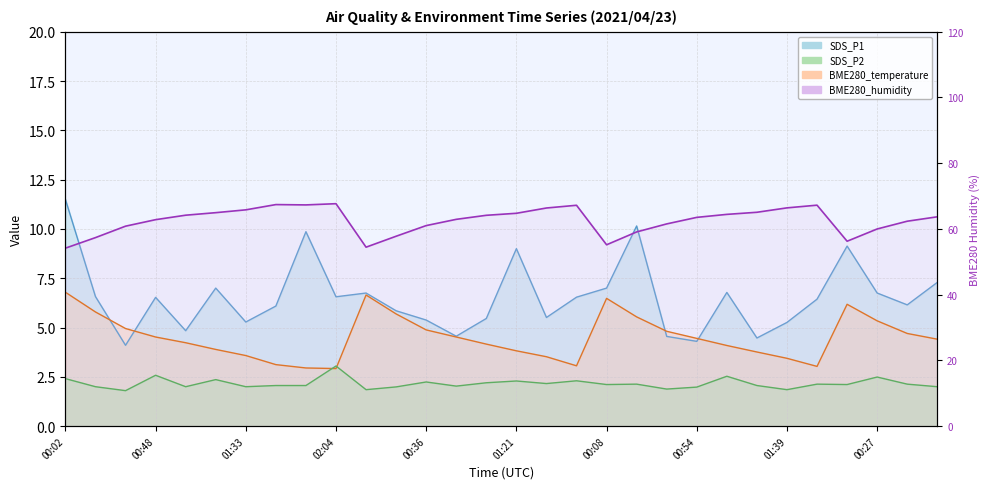

How many values exceed 63?

16